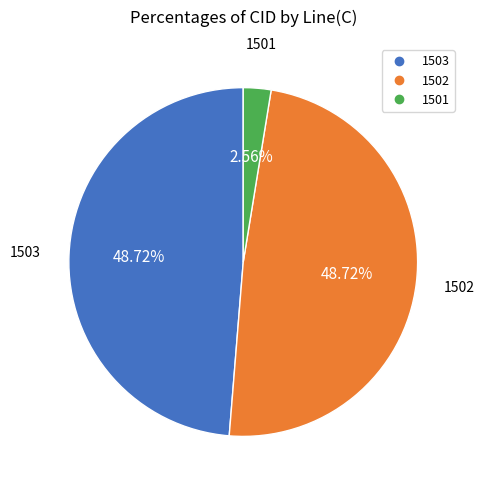

Do 1503 and 1502 together represent more than half of the pie?

Yes